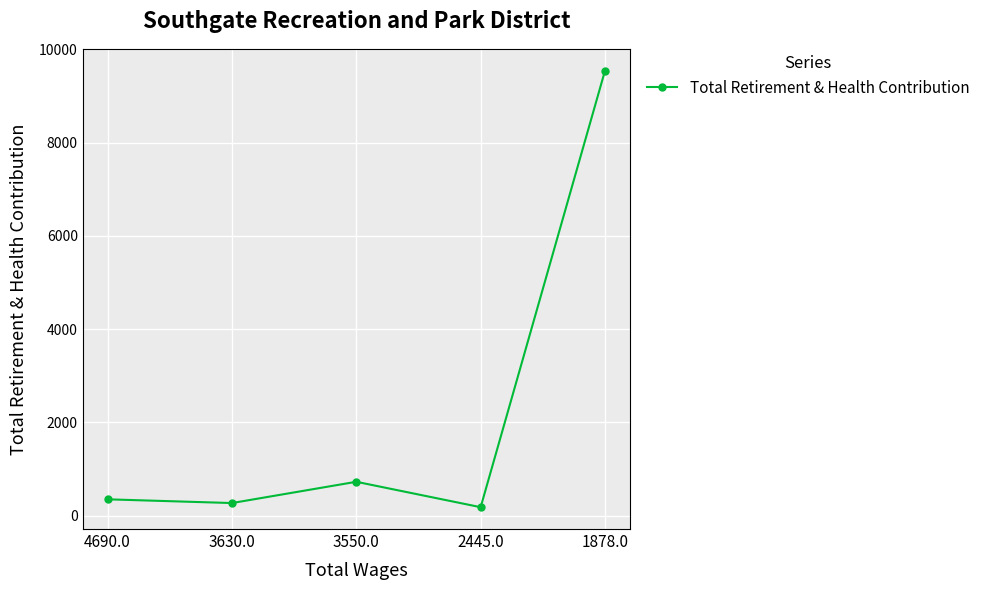

Does the chart have visible grid lines?

Yes